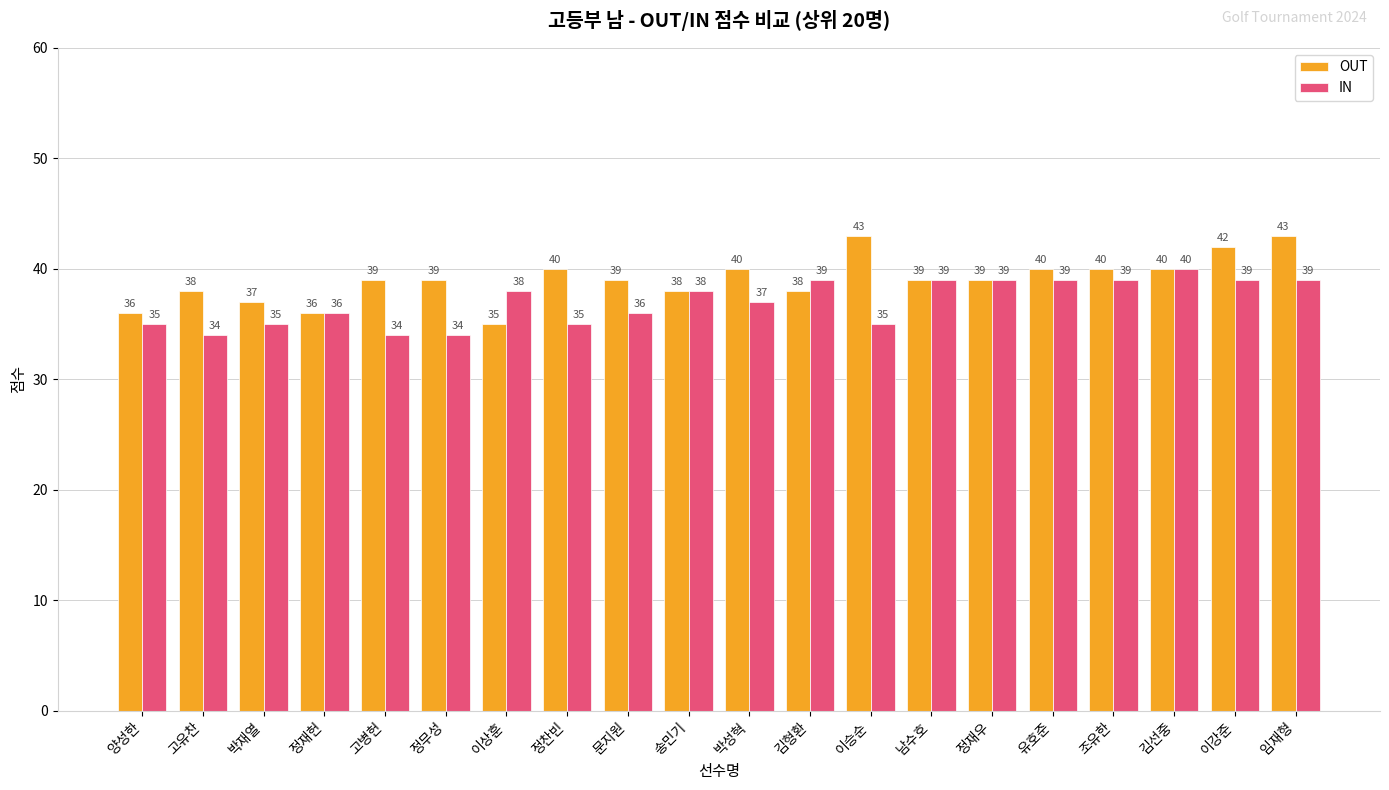

Rank the series by their average value, from lowest to highest.

IN, OUT